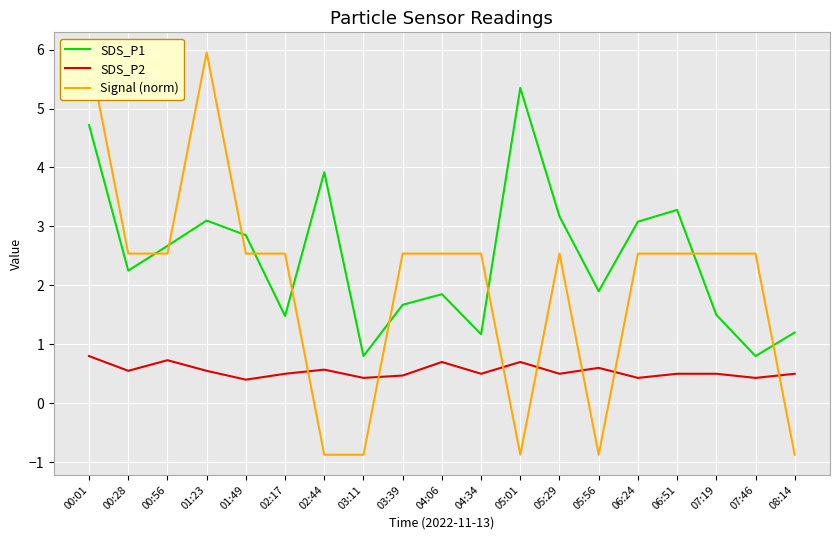

What is the total value across all series at 02:44?

3.6